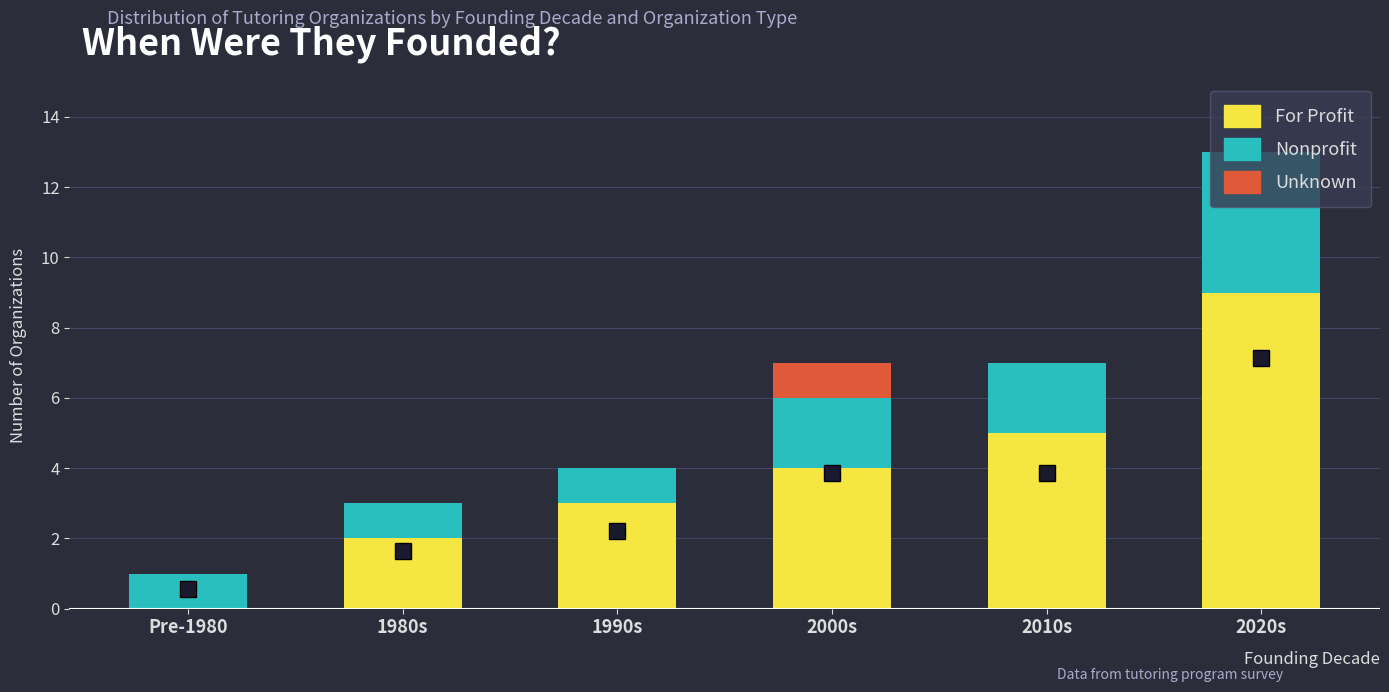

What is the sum of the For Profit values at 2020s and Pre-1980?

9